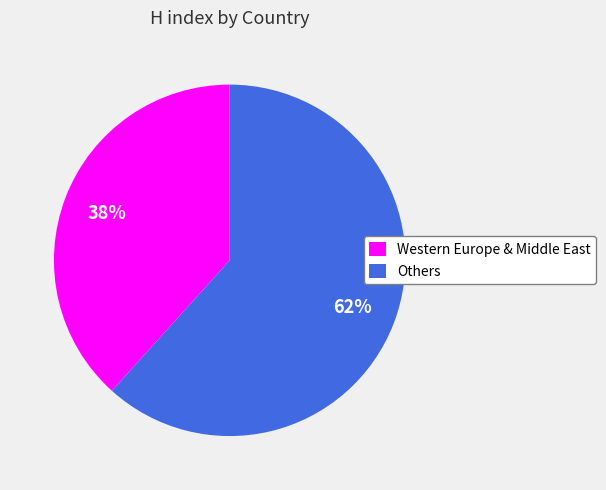

Does Others represent more than half of the total?

Yes